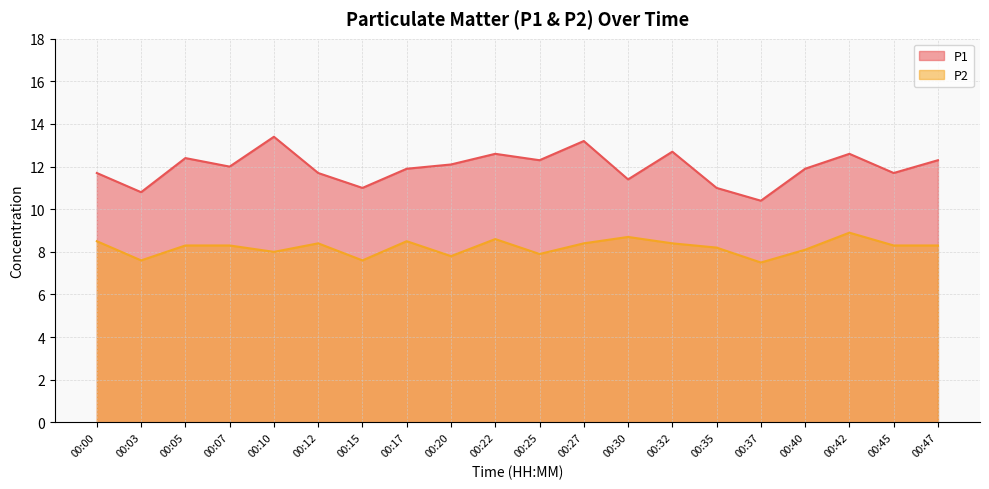

Rank the series by their maximum value, from lowest to highest.

P2, P1